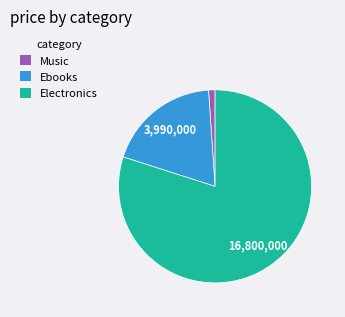

Count the number of slices in the pie.

3